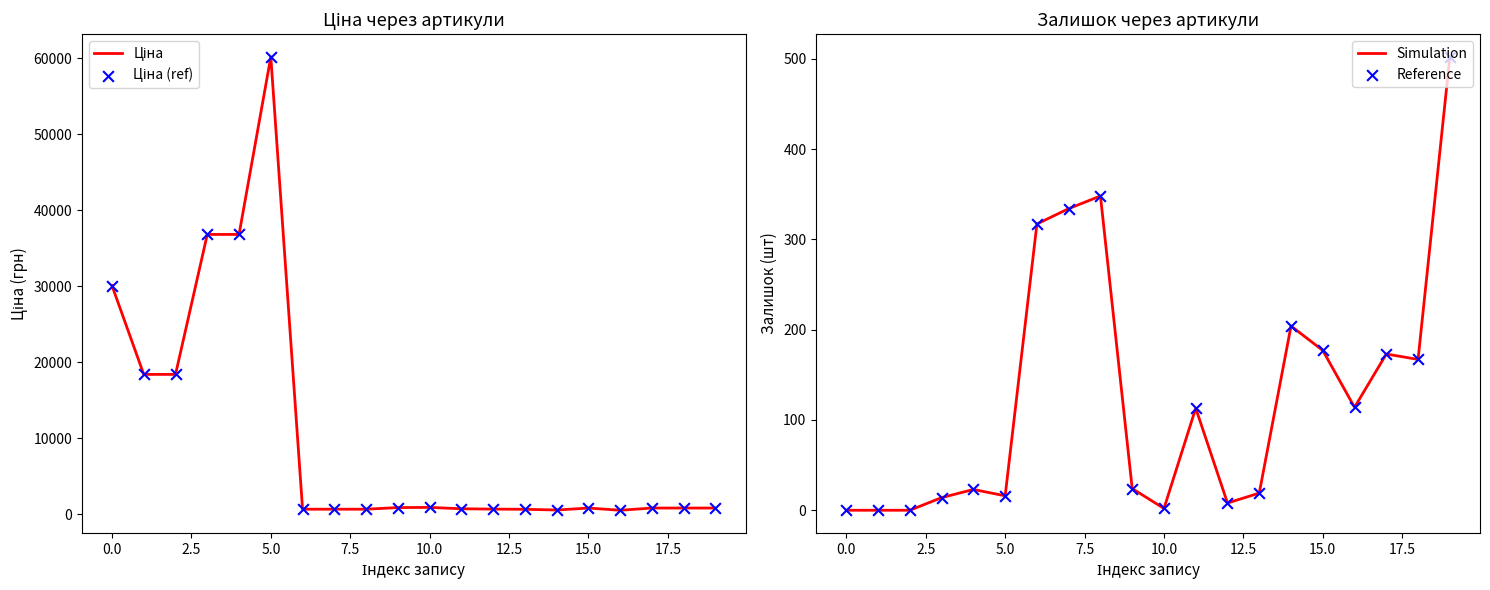

At how many categories does at least one series exceed 15576?

6